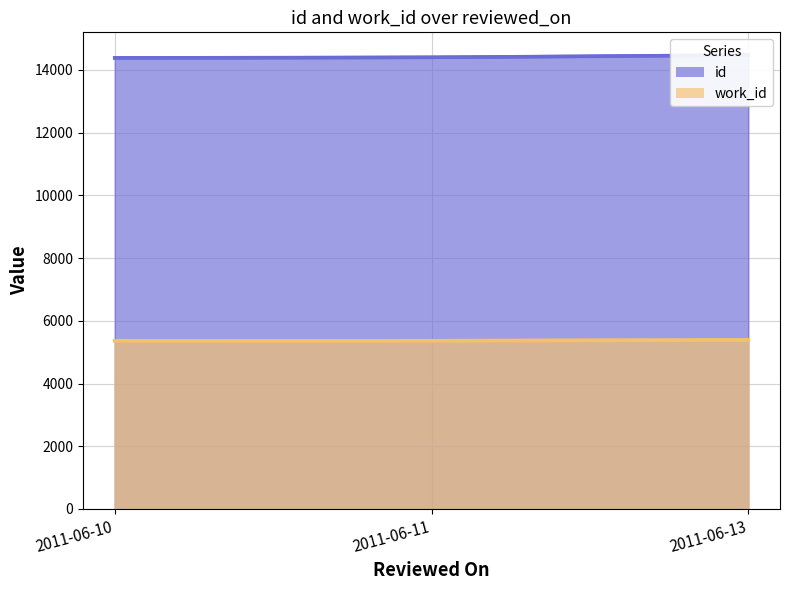

Is it true that work_id equals 1215 at 2011-06-11?

False